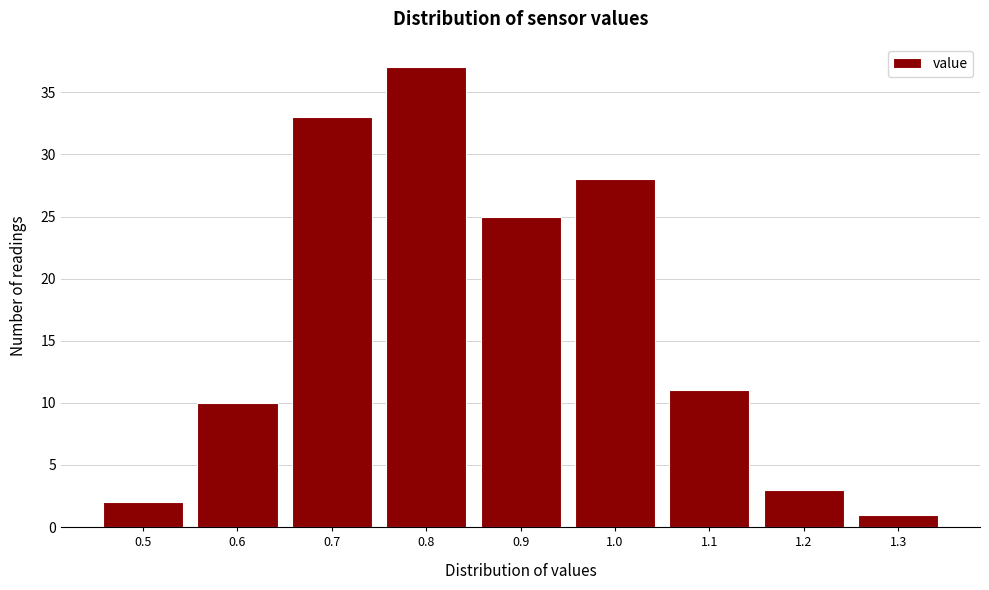

Reading left to right, list all the values displayed in this chart.

2	10	33	37	25	28	11	3	1